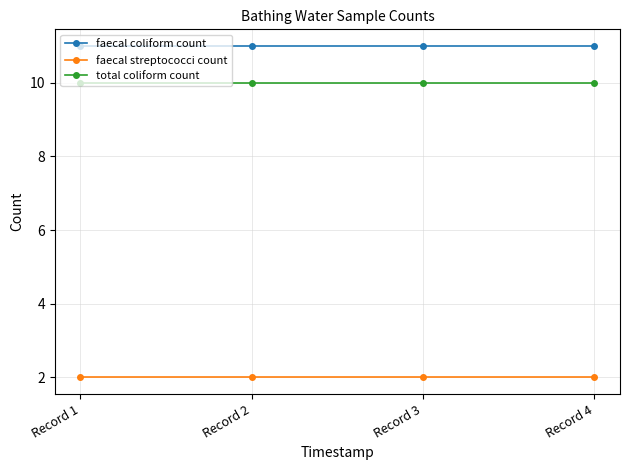

True or false: faecal coliform count and total coliform count cross at least once.

False